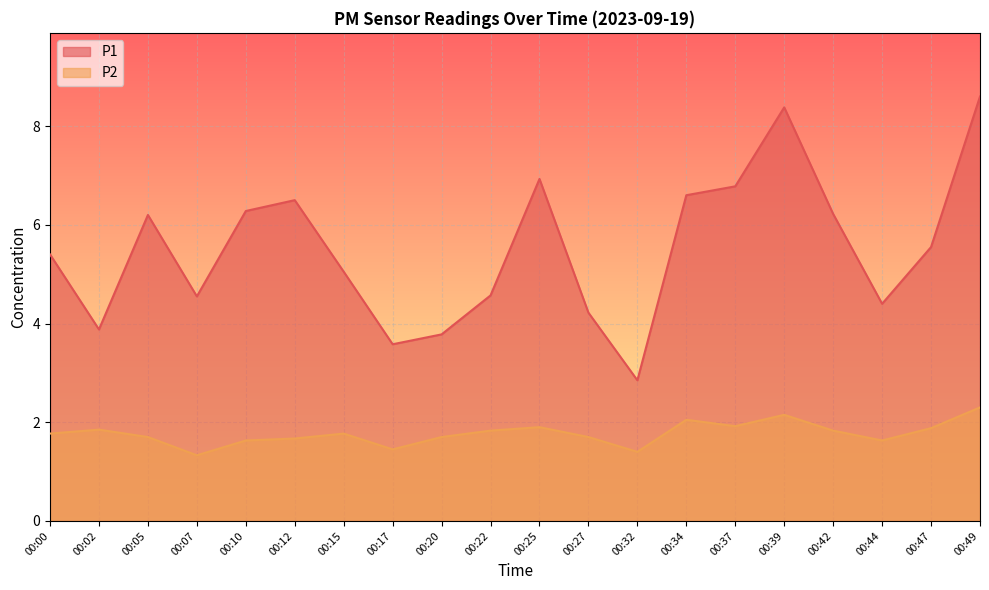

What are all the series names shown in the legend?

P1, P2